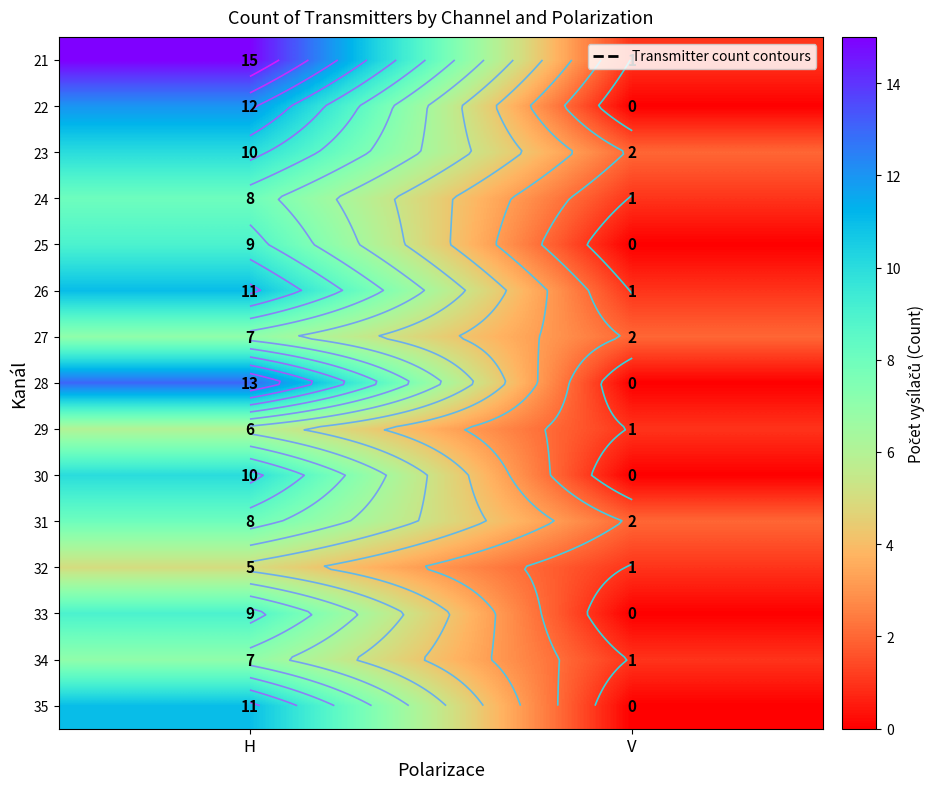

How many data points in 25 are less than 9?

1